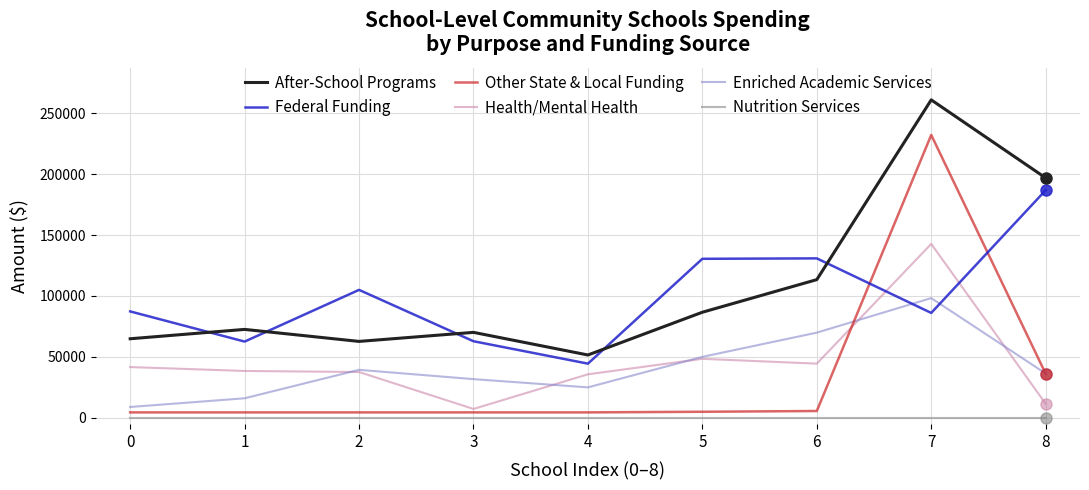

What is the spread (max minus min) of values at 0?

87337